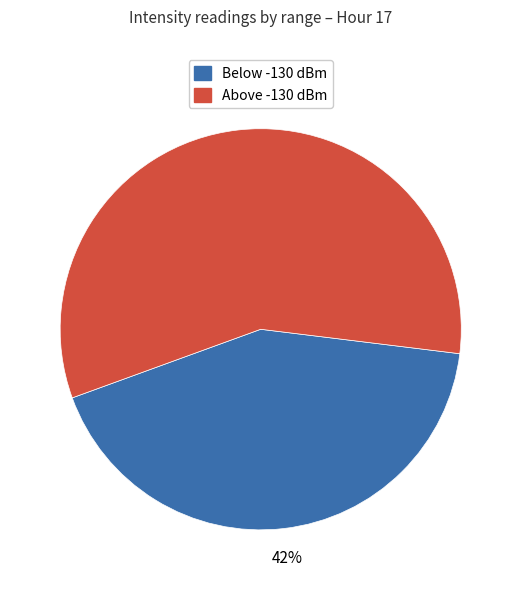

To the nearest percent, what is the average slice percentage?

50%